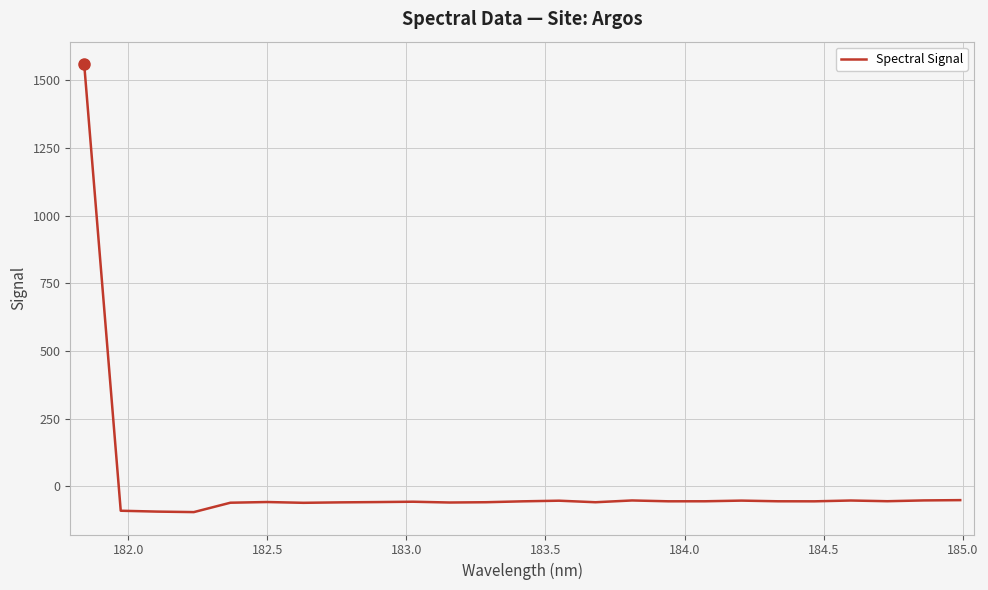

What is the difference between the maximum and minimum values?

1656.5